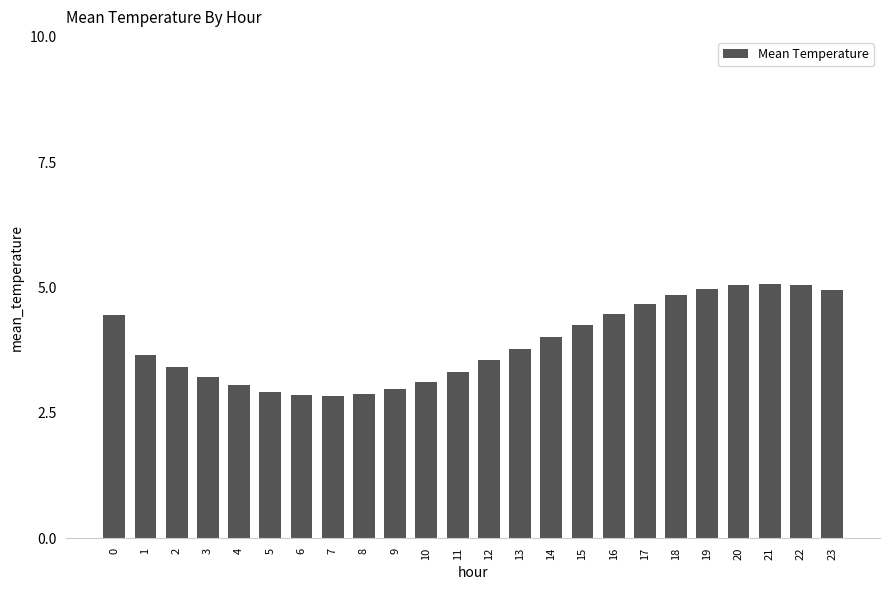

What is the value of the 6th bar from the left?

2.9